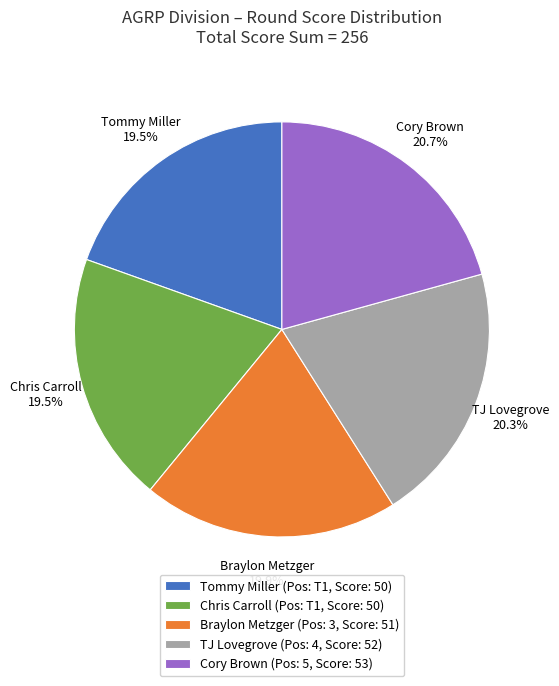

Between Chris Carroll (Pos: T1, Score: 50) and Cory Brown (Pos: 5, Score: 53), which is larger?

Cory Brown (Pos: 5, Score: 53)